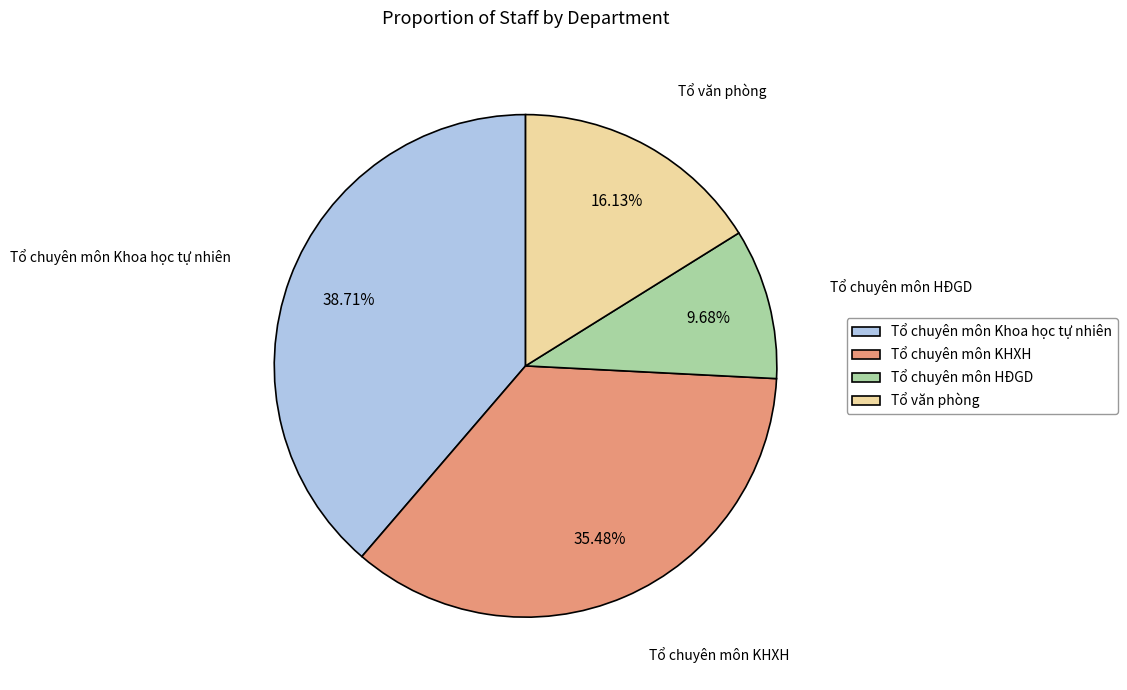

Is there any slice that represents more than half of the pie?

No